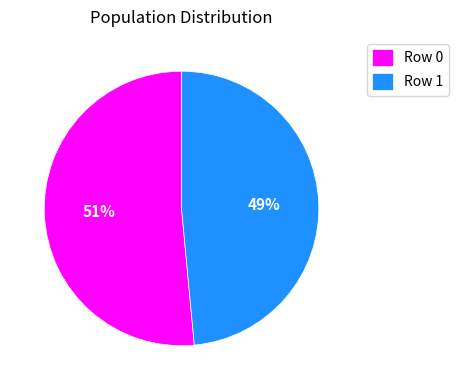

The Row 0 slice represents 51% of the pie. True or false?

True